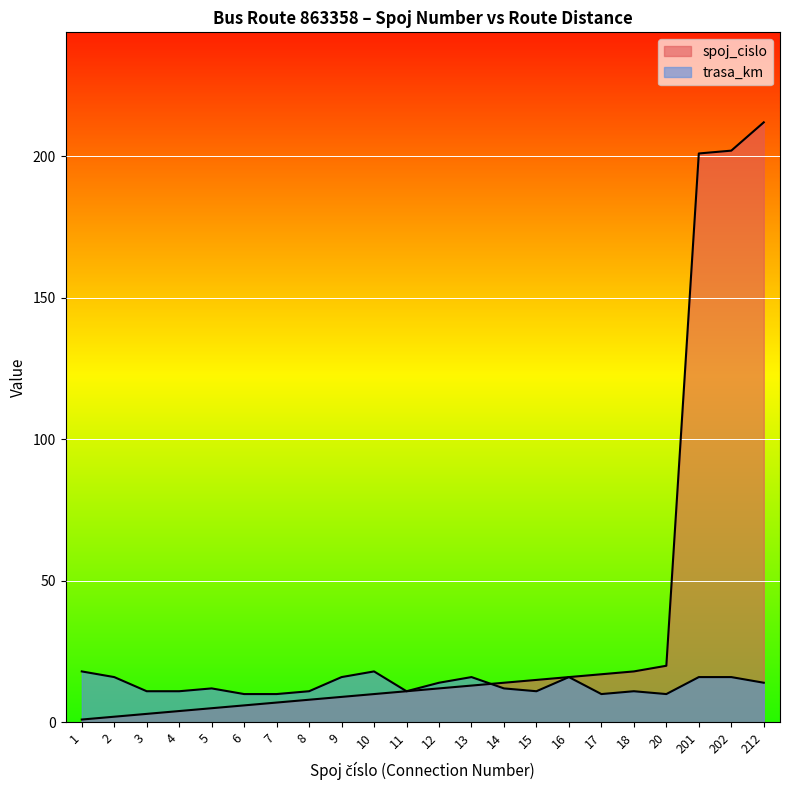

Where does the spoj_cislo series first go above 12?

13